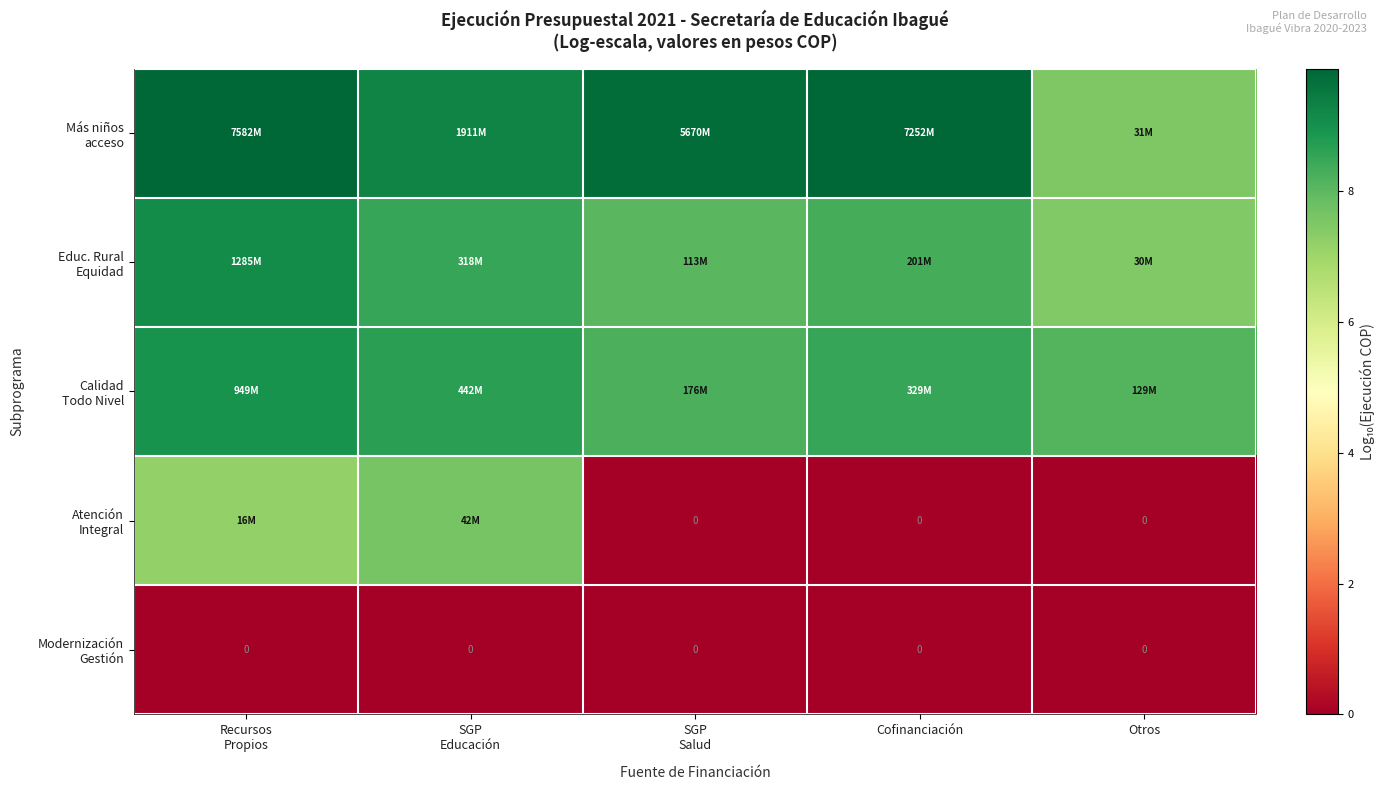

What is the total value across all series at Recursos
Propios?

35.2